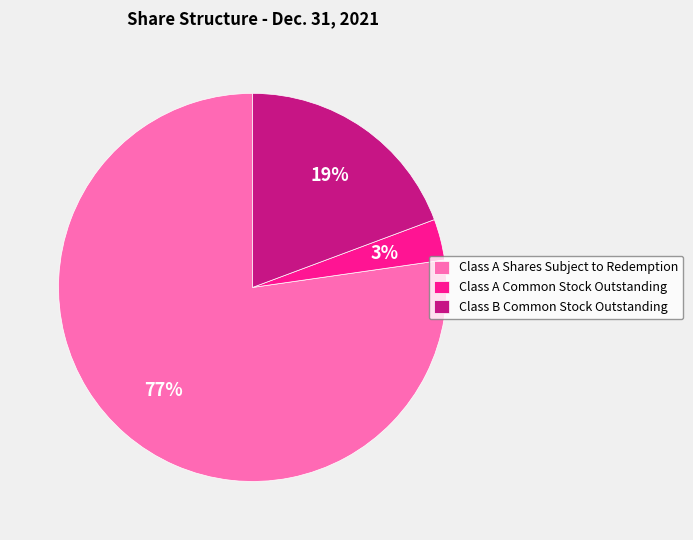

To the nearest percent, what is the difference between the Class B Common Stock Outstanding and Class A Common Stock Outstanding slice percentages?

16%